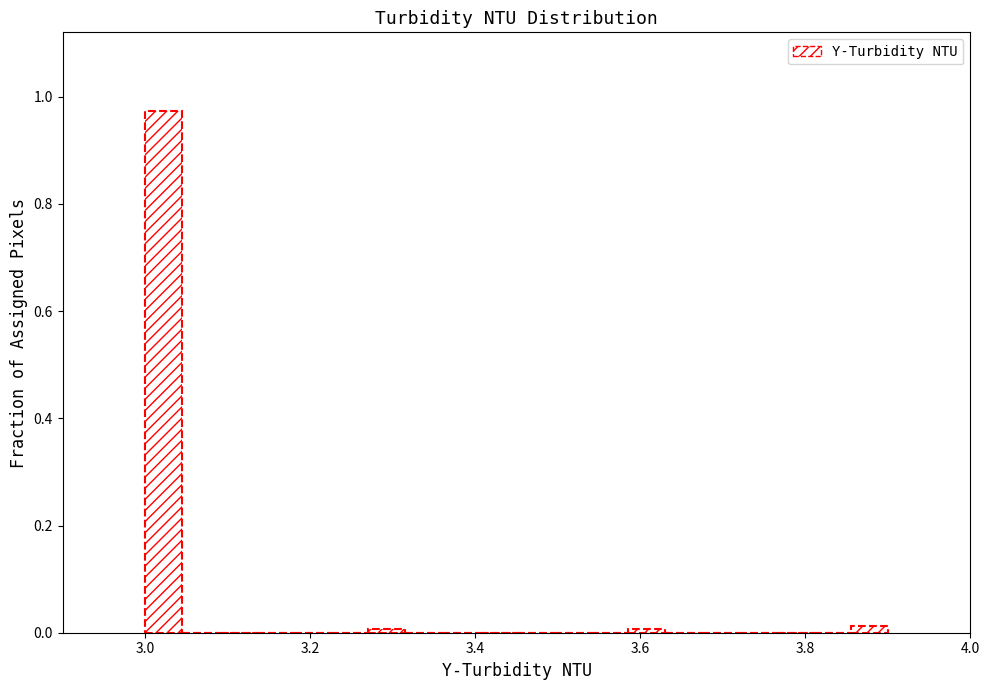

Read against the x-axis, roughly where is the centre of the tallest bar?

3.02